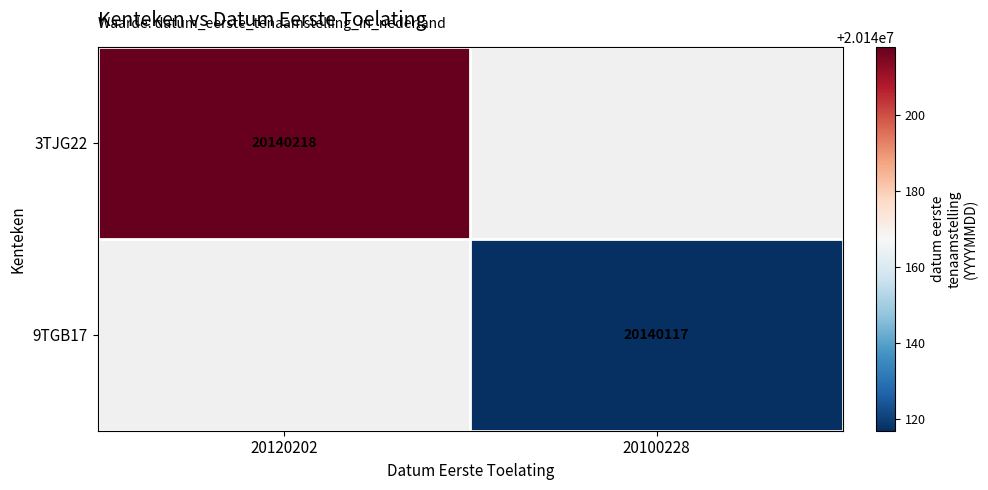

True or false: 3TJG22 has a value of 11481149 at 20120202.

False